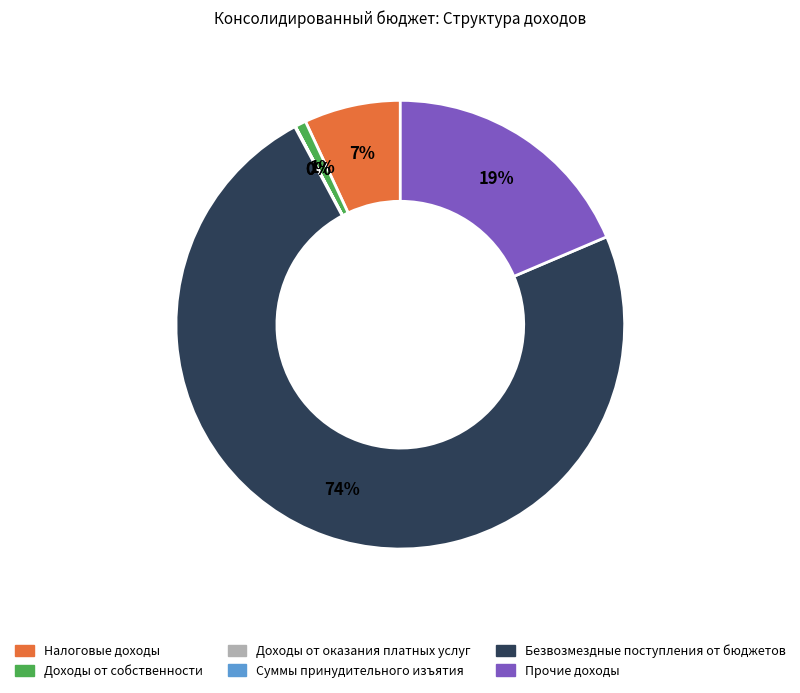

Combined, do Прочие доходы and Доходы от собственности account for over 50%?

No